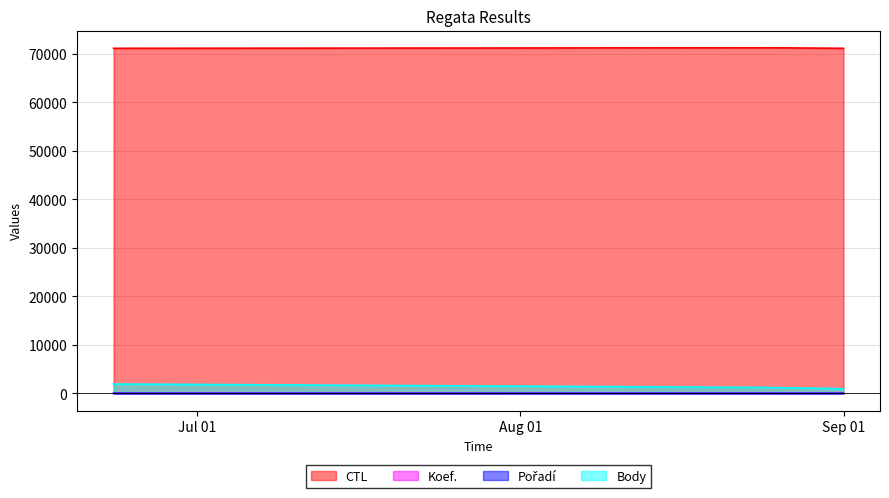

How many lines are shown in the chart?

4